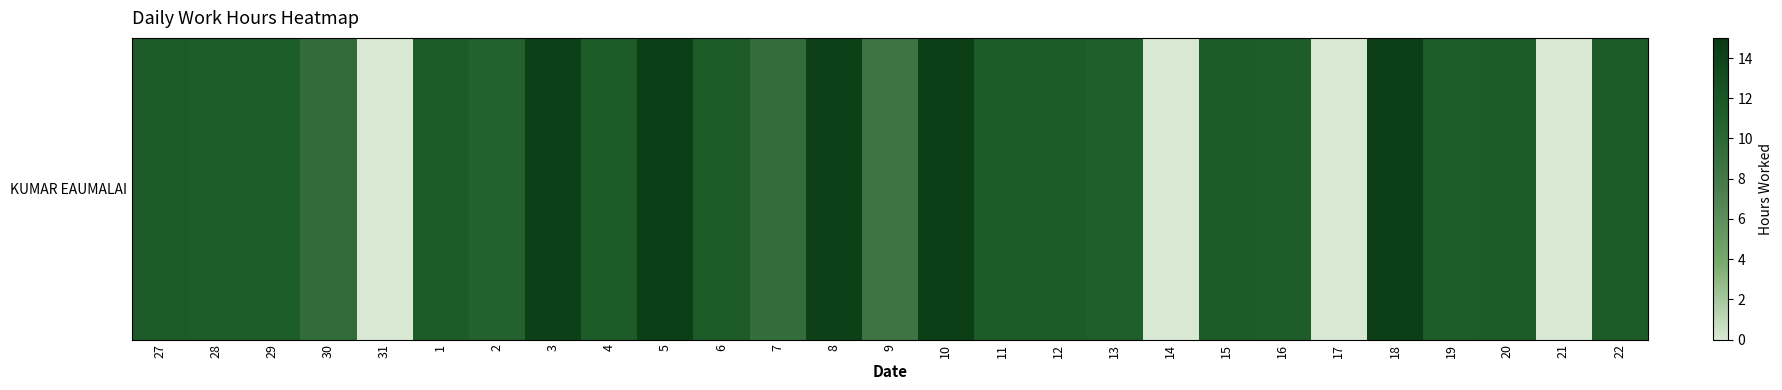

What is the sum of all values?

269.2